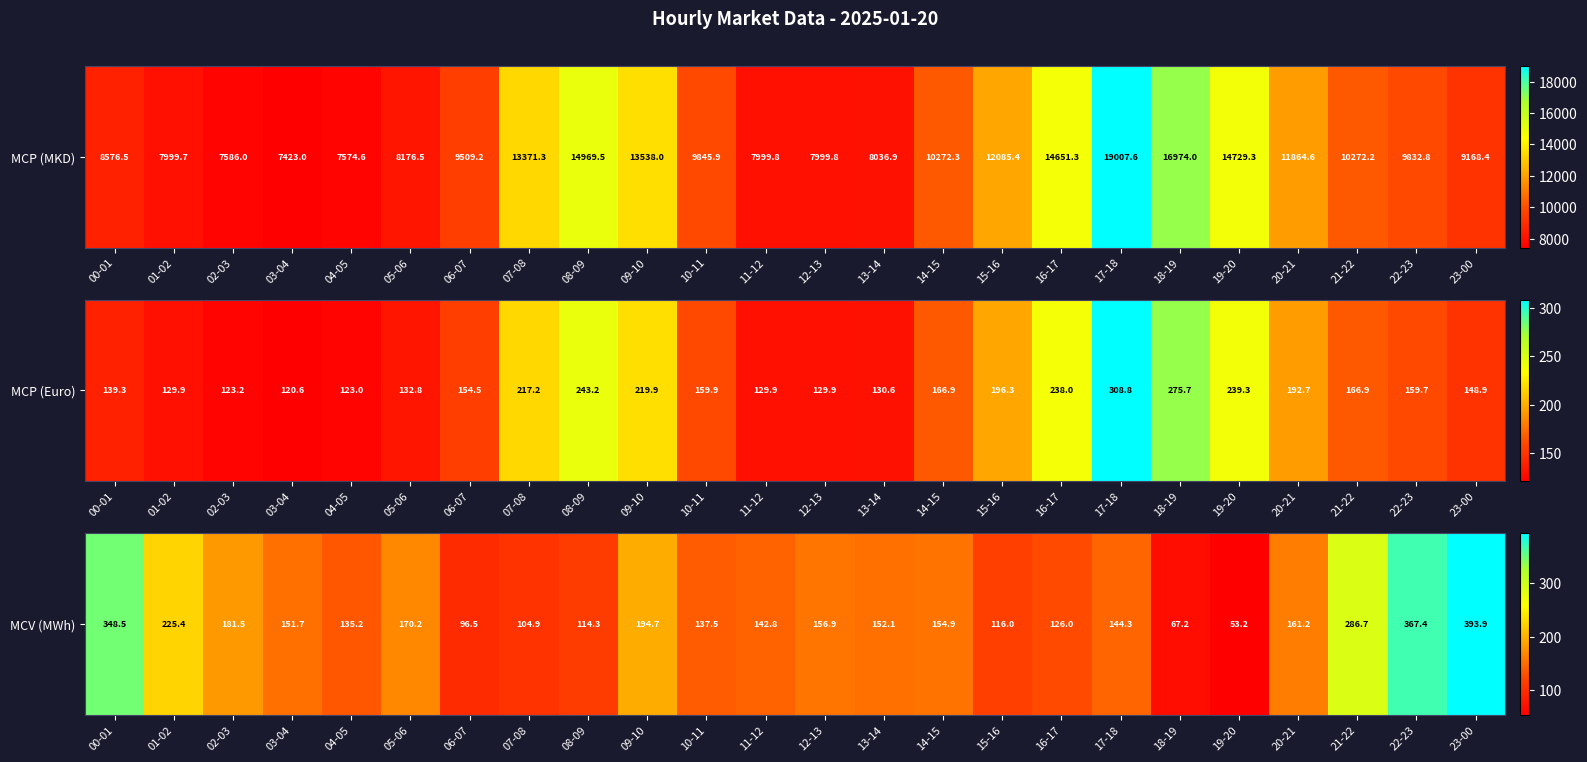

At which category does the chart reach its minimum across all series?

19-20